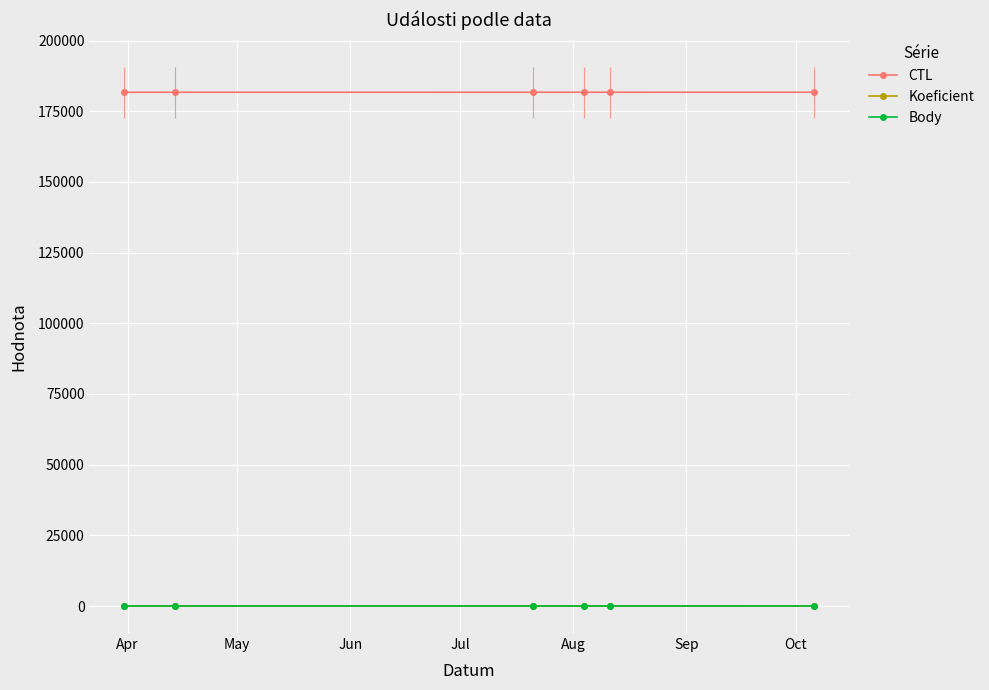

What is the value of the Koeficient point at the 1st from the left?

3